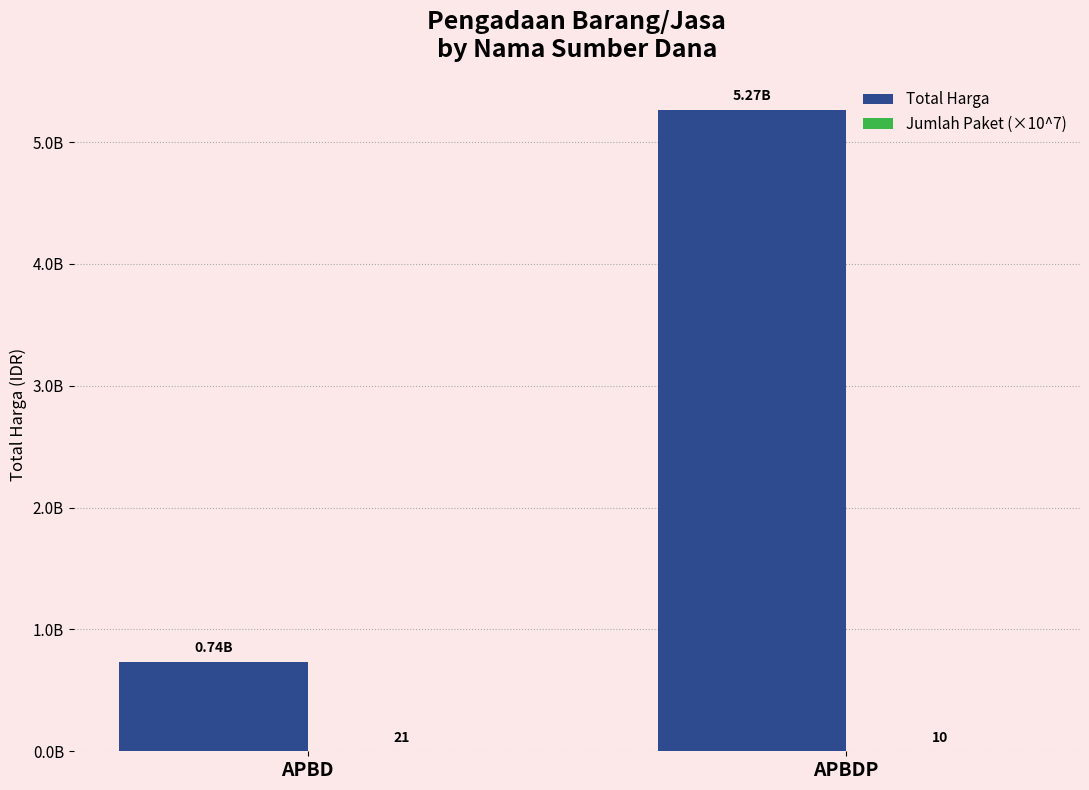

Is it true that Total Harga equals 1492103386 at APBDP?

False